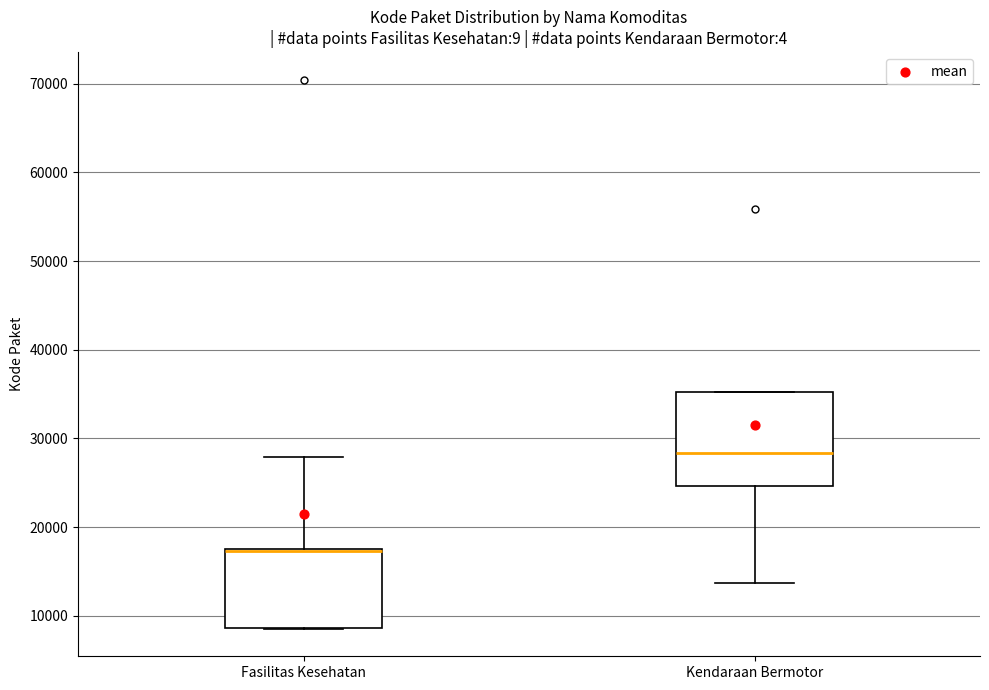

Where does the median line of the box for Kendaraan Bermotor sit on the y-axis? The values are not printed on the chart, so give them approximately, as read against the axis.

28000